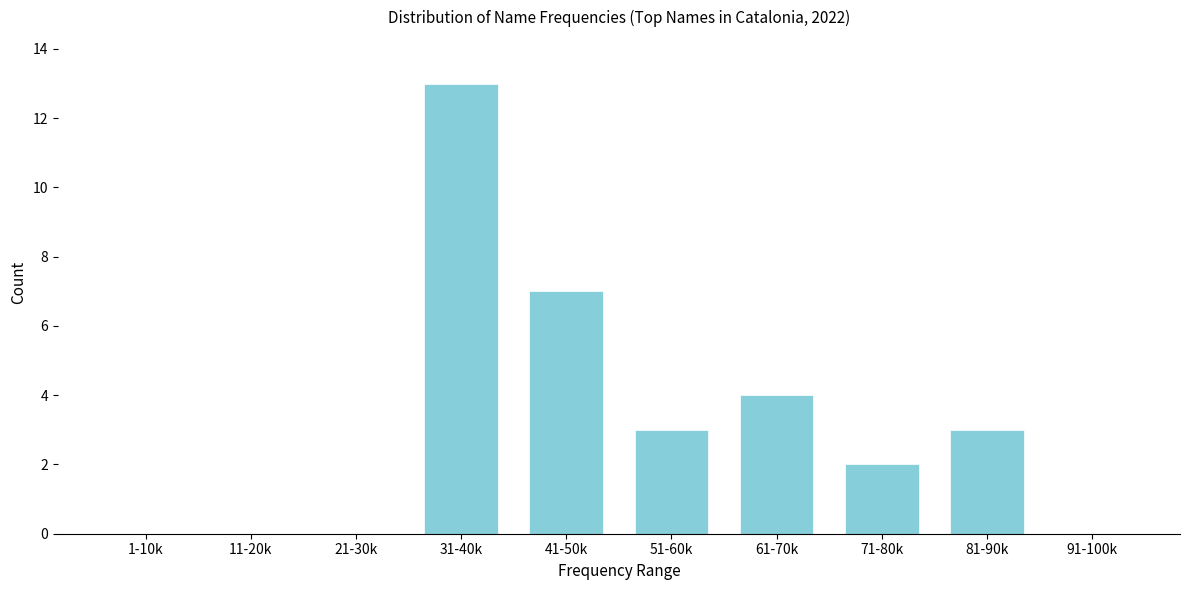

Reading left to right, extract all data points from this chart.

1-10k=0	11-20k=0	21-30k=0	31-40k=13	41-50k=7	51-60k=3	61-70k=4	71-80k=2	81-90k=3	91-100k=0